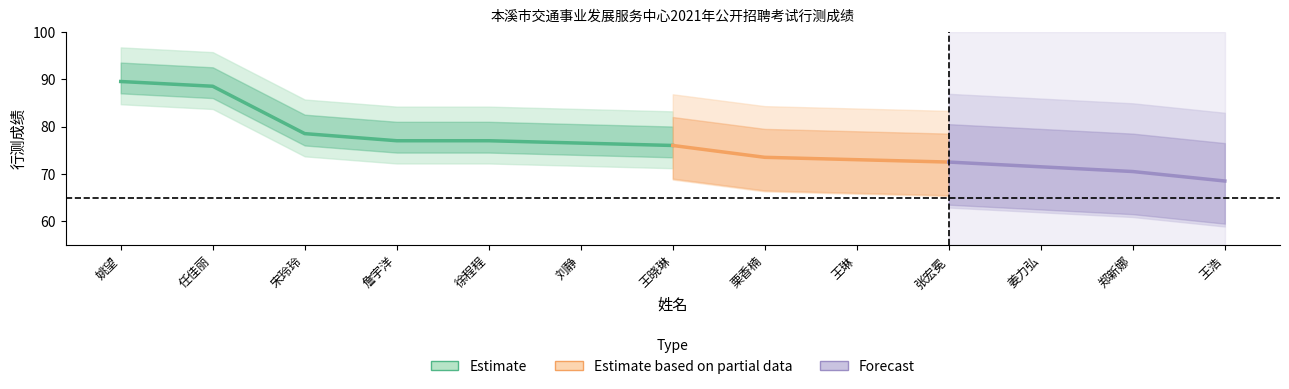

What is the label of the 6th point from the right?

栗香楠